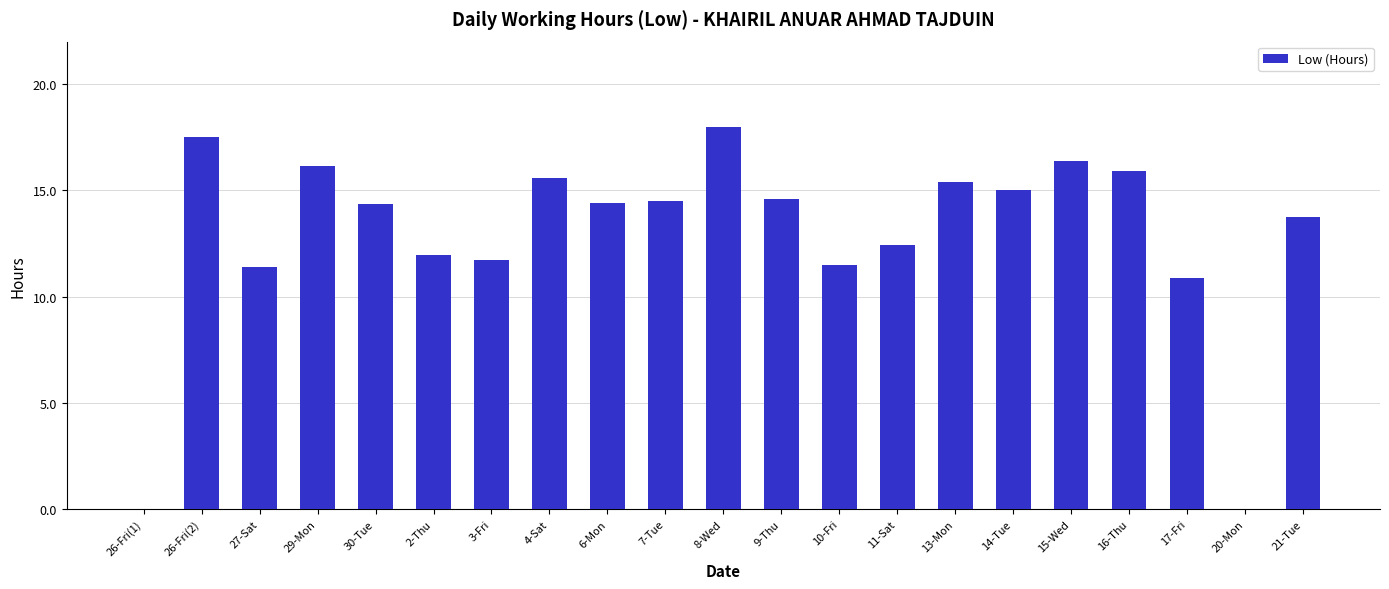

What is the difference between the values at 10-Fri and 7-Tue?

3.0